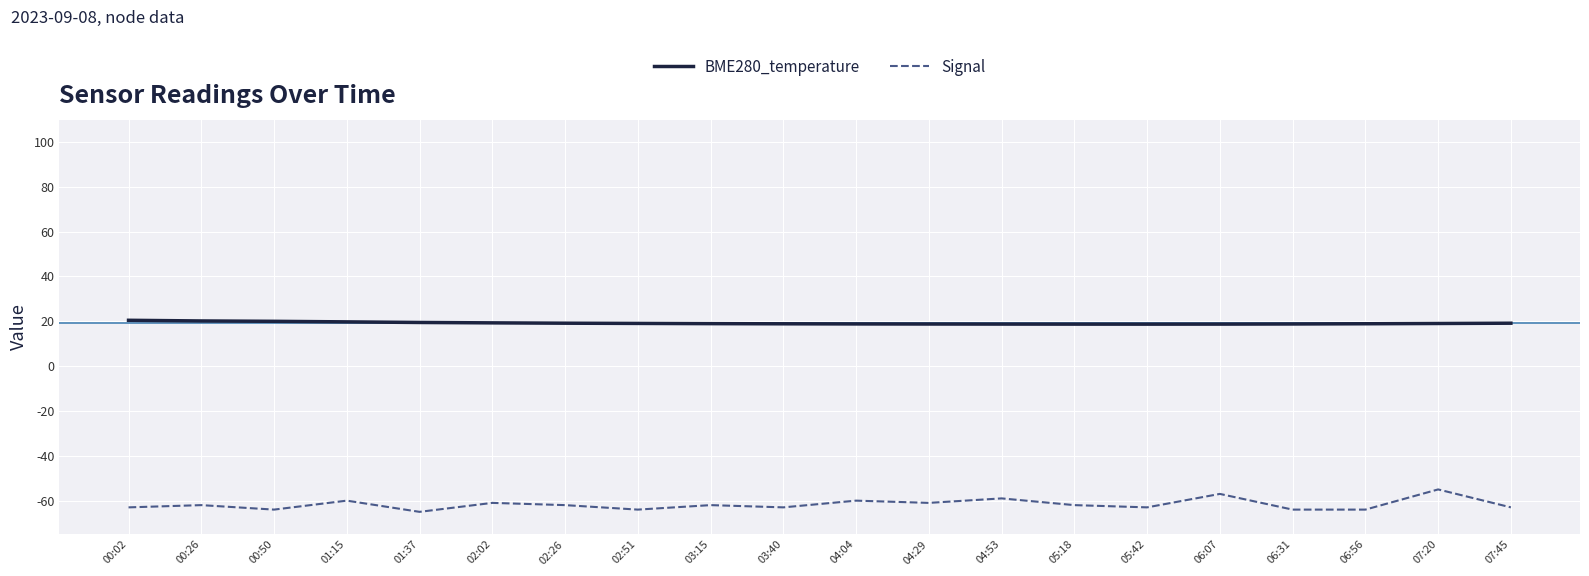

What position from the right is 06:31?

4